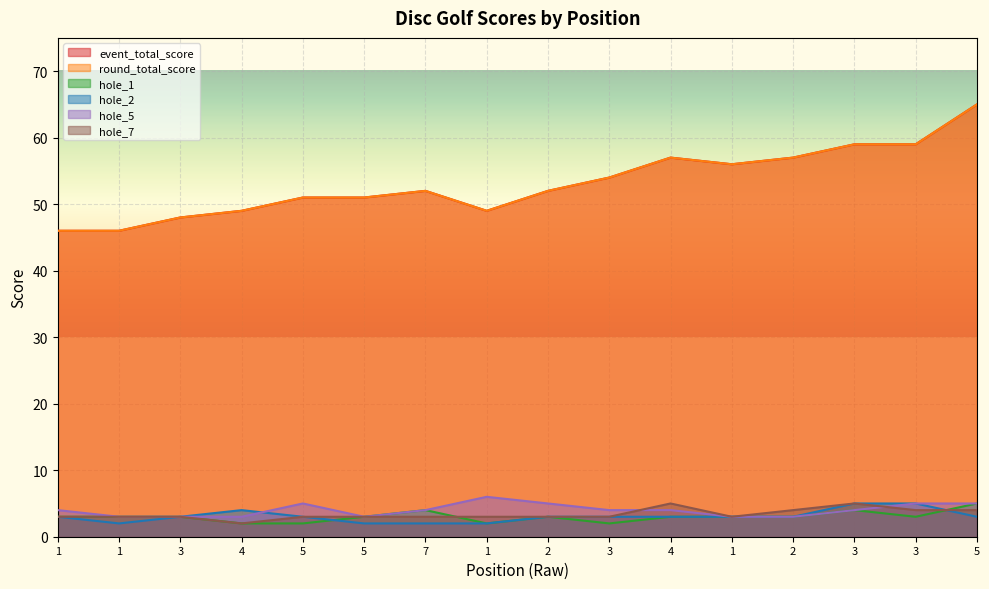

Where is hole_1 nearest to the value 3?

1